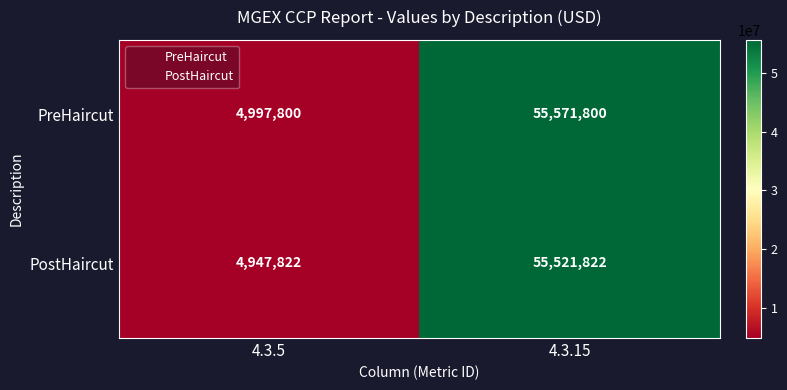

At which label is PostHaircut closest to 30234822?

4.3.5